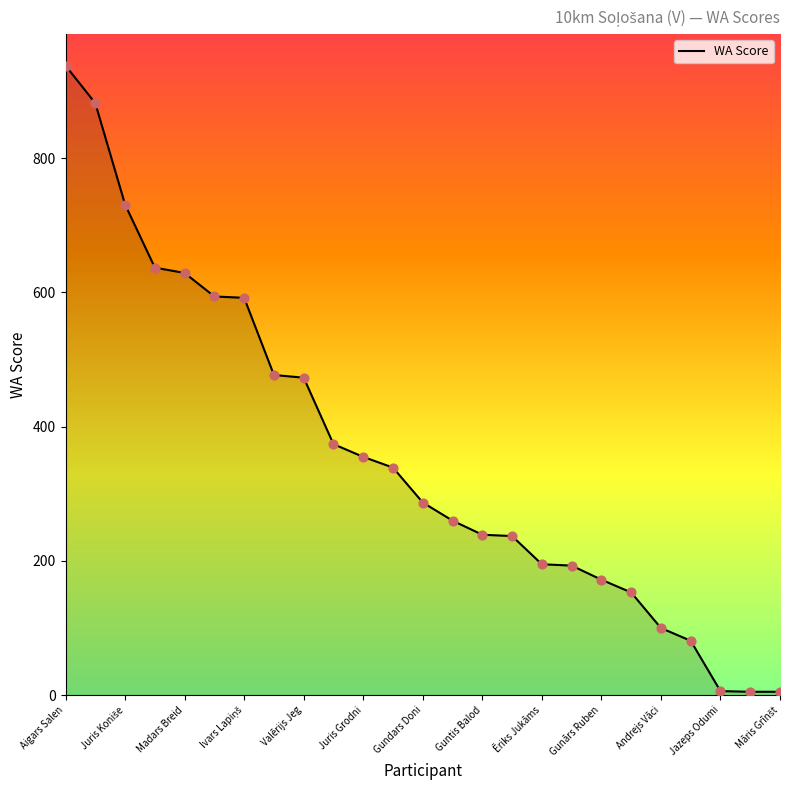

At which label does WA Score reach its peak?

Aigars Salen